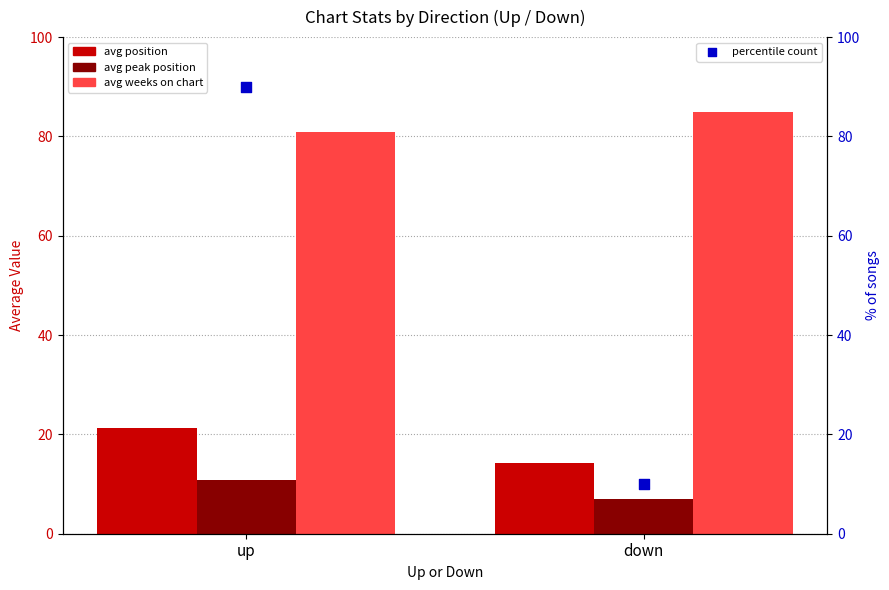

Which series contains the lowest Y value?

avg peak position